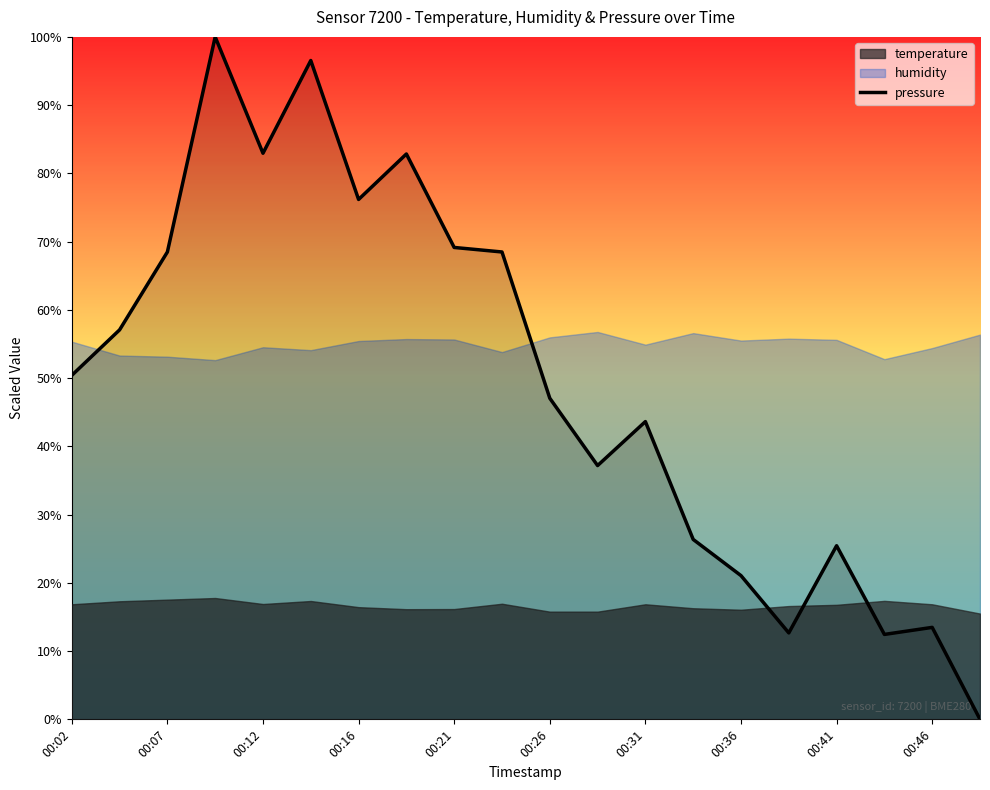

What is the highest value of the pressure series?

100.0